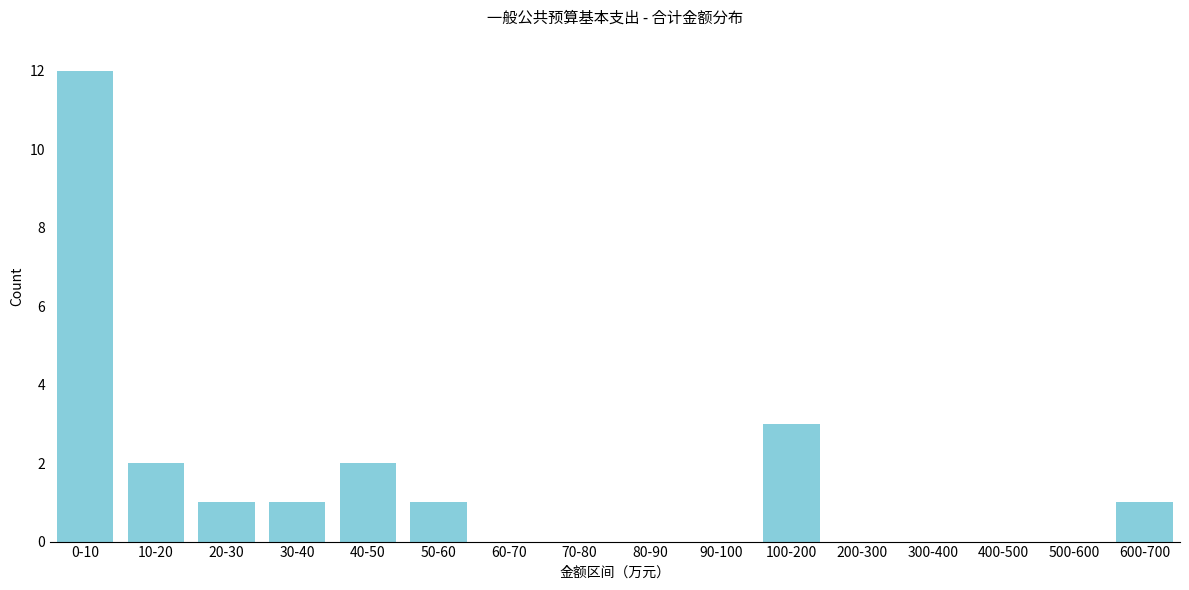

Reading right to left, list all the values displayed in this chart.

600-700=1	500-600=0	400-500=0	300-400=0	200-300=0	100-200=3	90-100=0	80-90=0	70-80=0	60-70=0	50-60=1	40-50=2	30-40=1	20-30=1	10-20=2	0-10=12